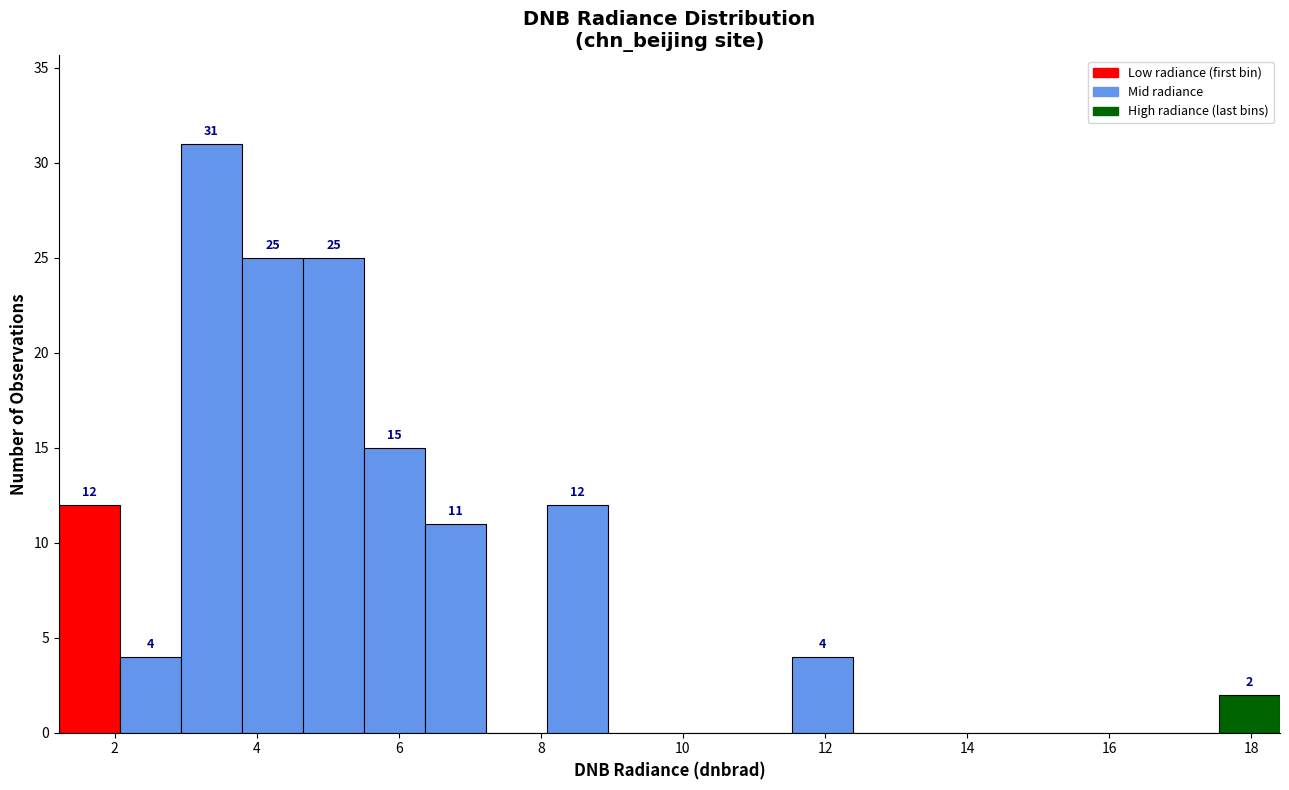

Over which range of the x-axis is the bar tallest?

3.0 to 3.8